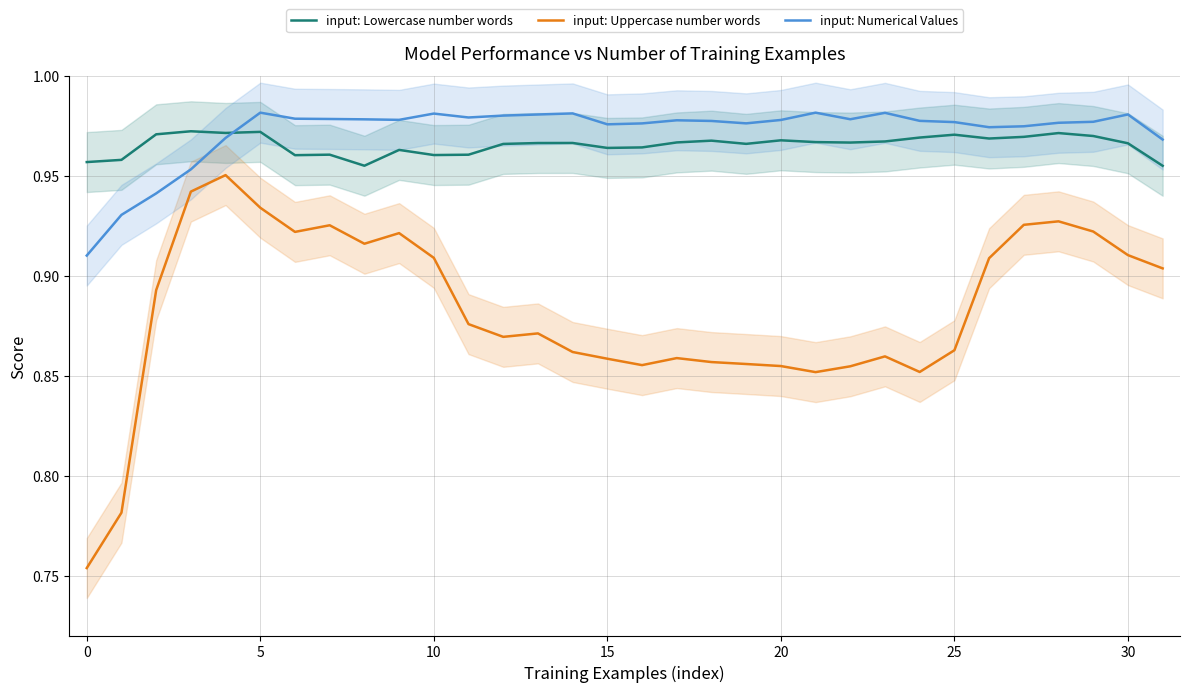

What is the total value across all series at 29?

2.9